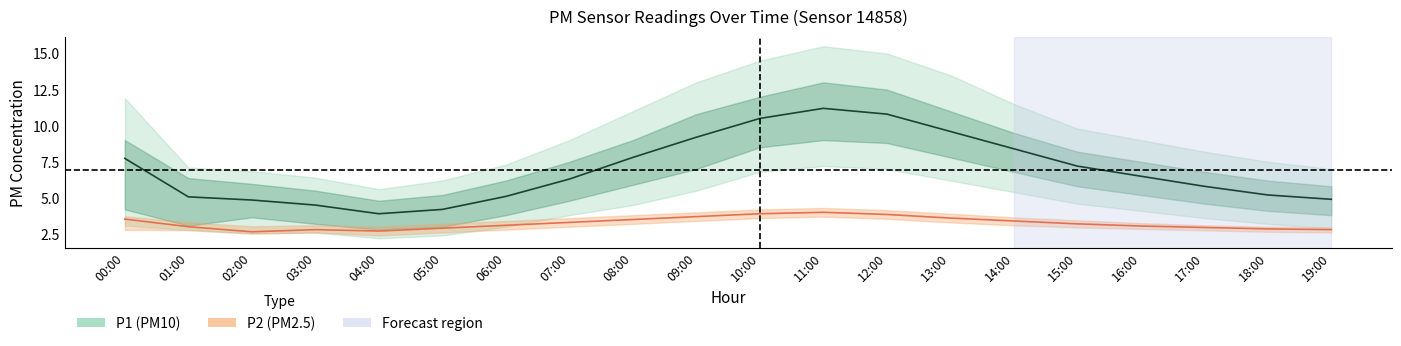

What is the label of the 16th point from the left?

15:00